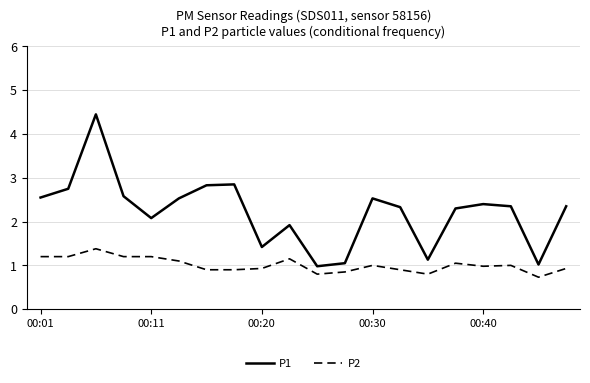

List the series in order of their peak value, highest first.

P1, P2